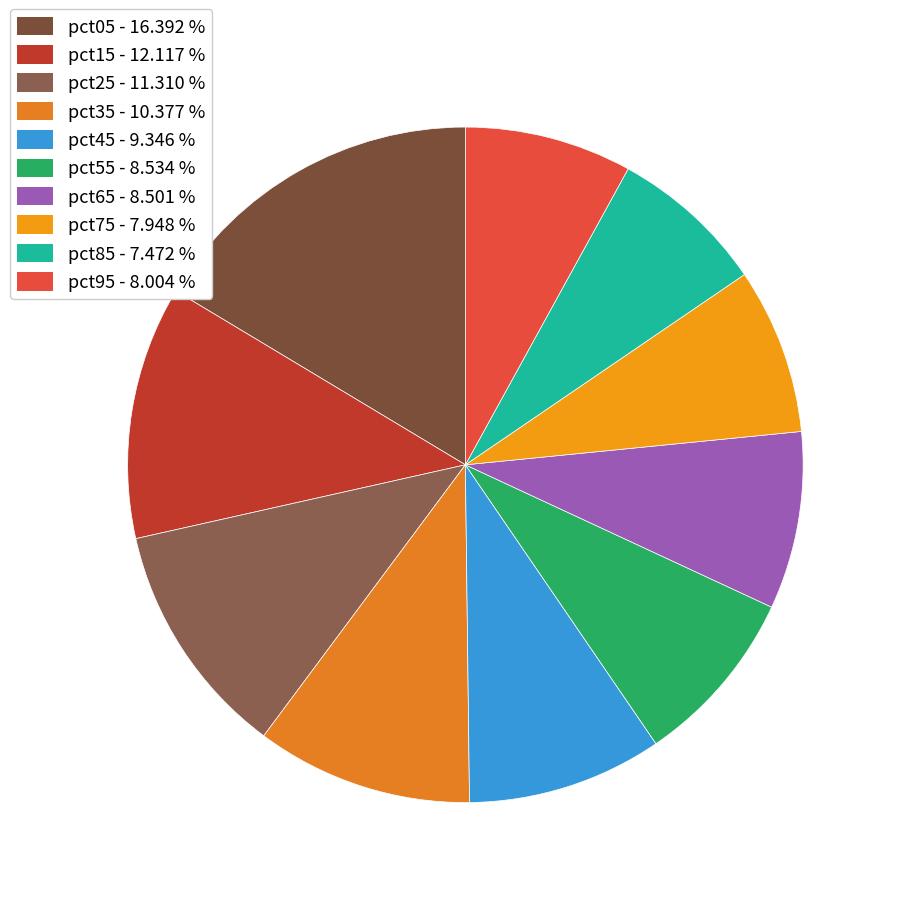

Count the number of slices in the pie.

10